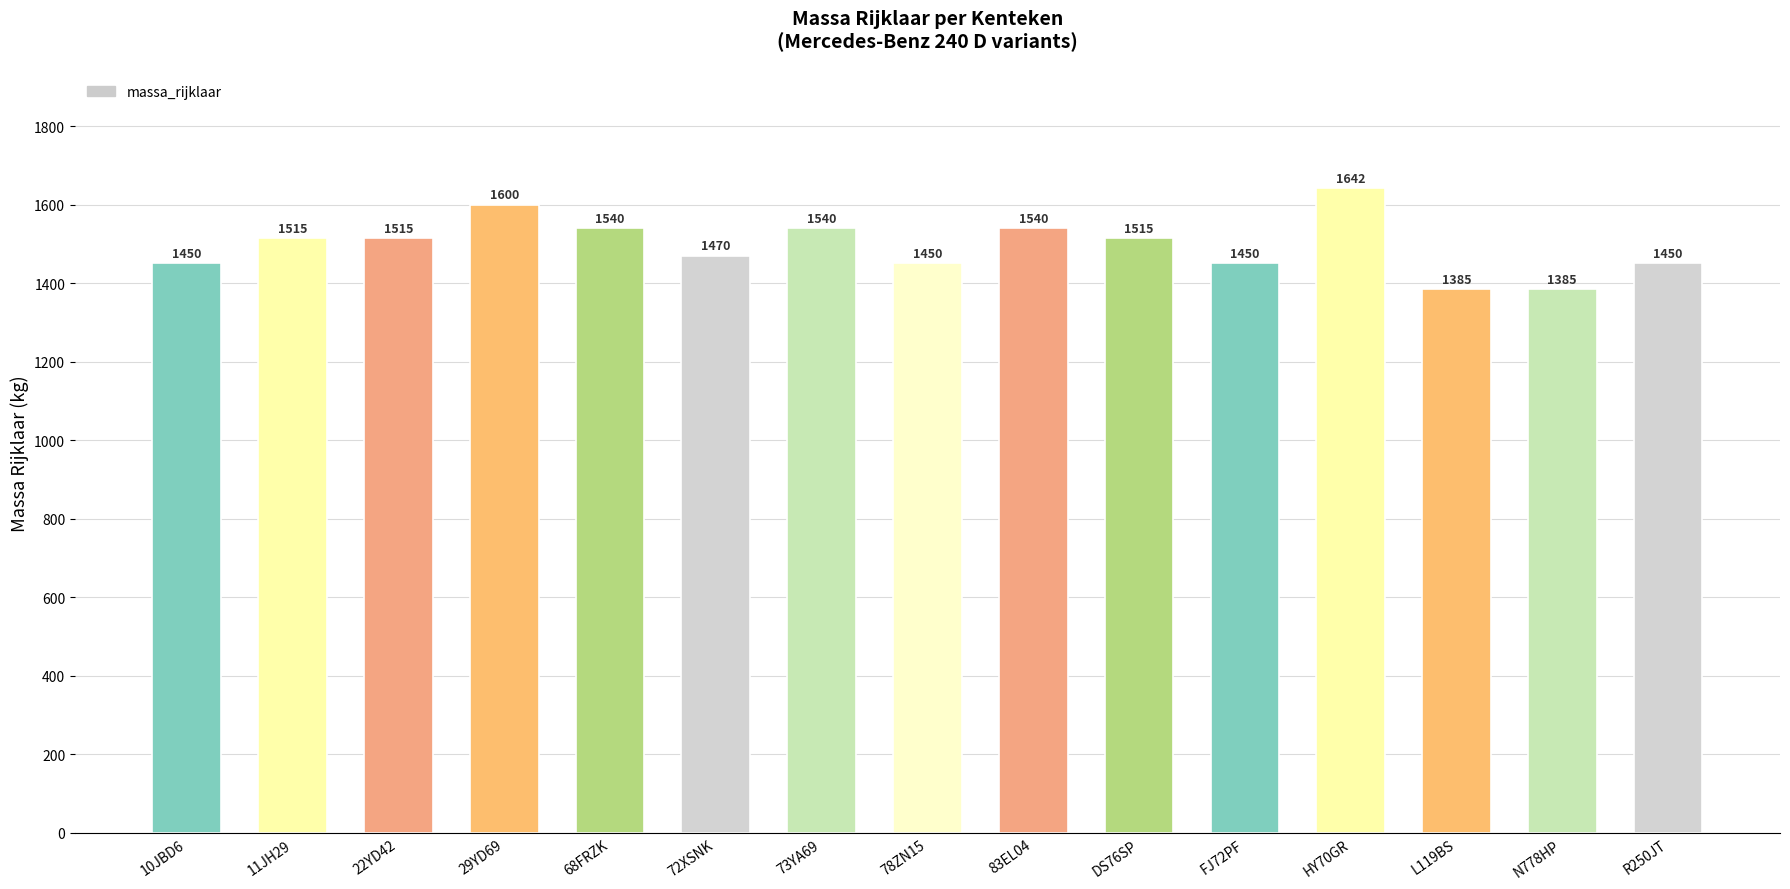

What is the sum of the values at 29YD69 and 72XSNK?

3070